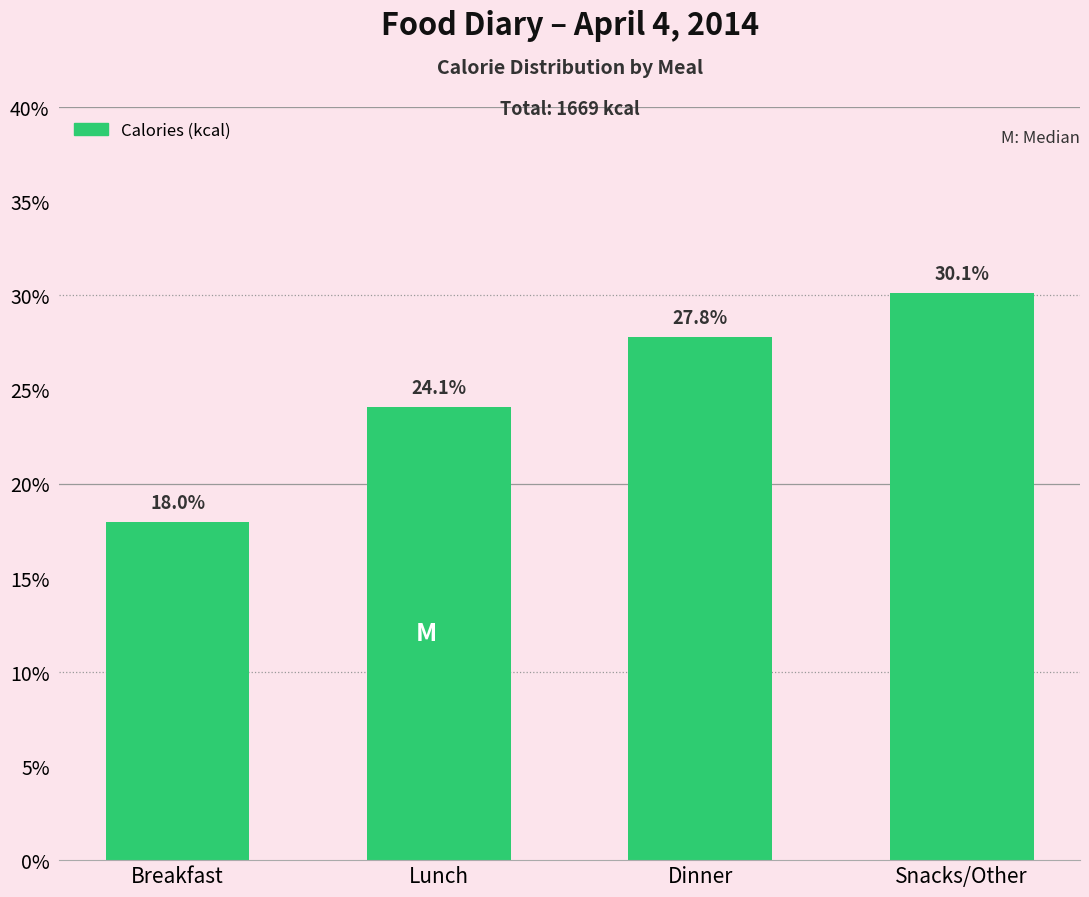

Reading right to left, list all the values displayed in this chart.

Snacks/Other=30.1	Dinner=27.8	Lunch=24.1	Breakfast=18.0